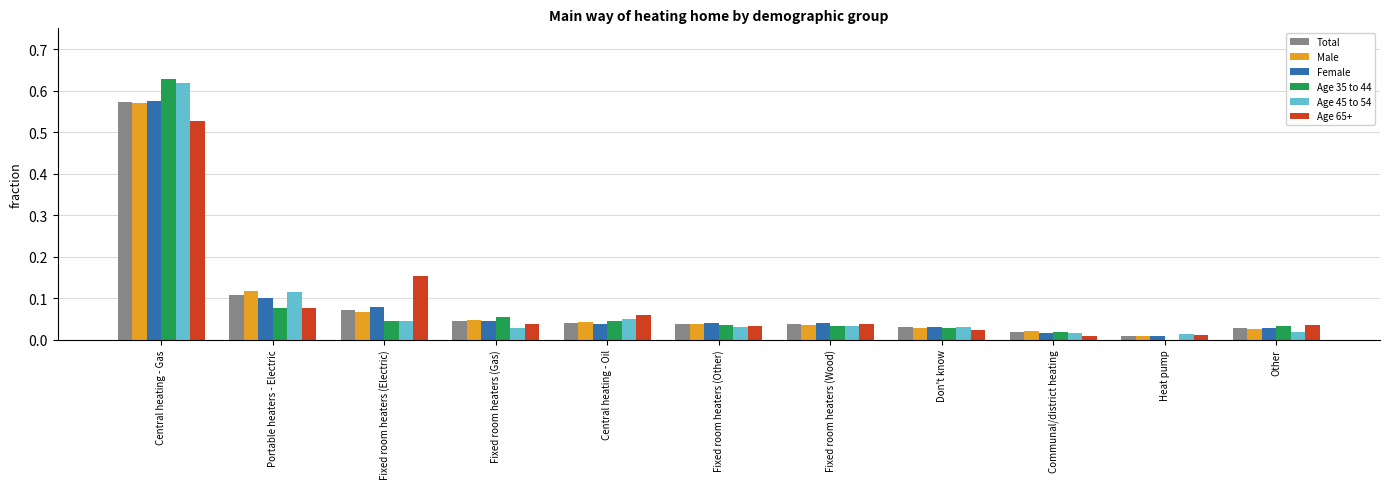

At which label does Total reach its peak?

Central heating - Gas